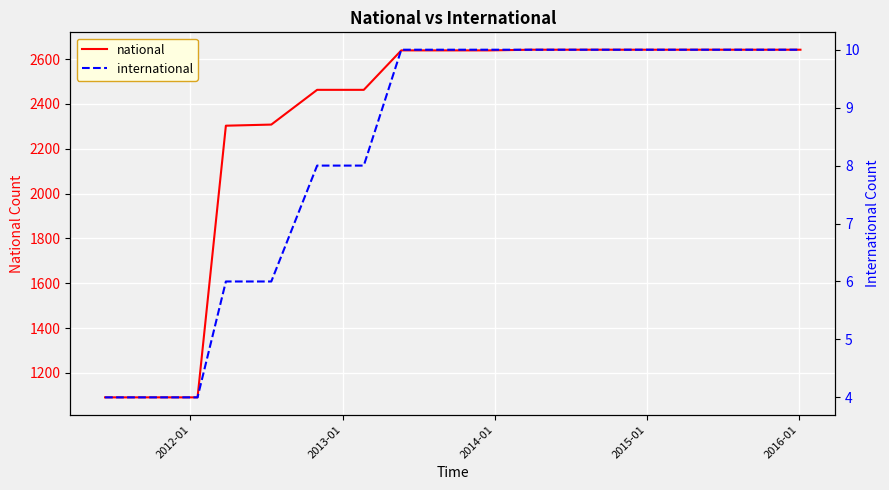

What is the highest value of the international series?

10